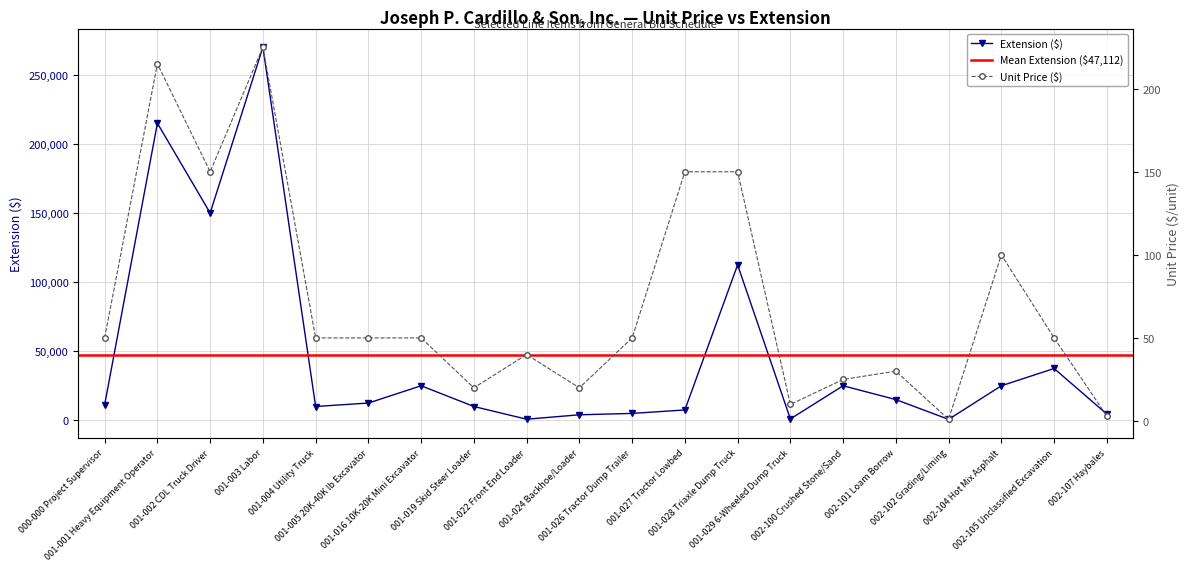

How many data points in Extension are less than 12500?

10